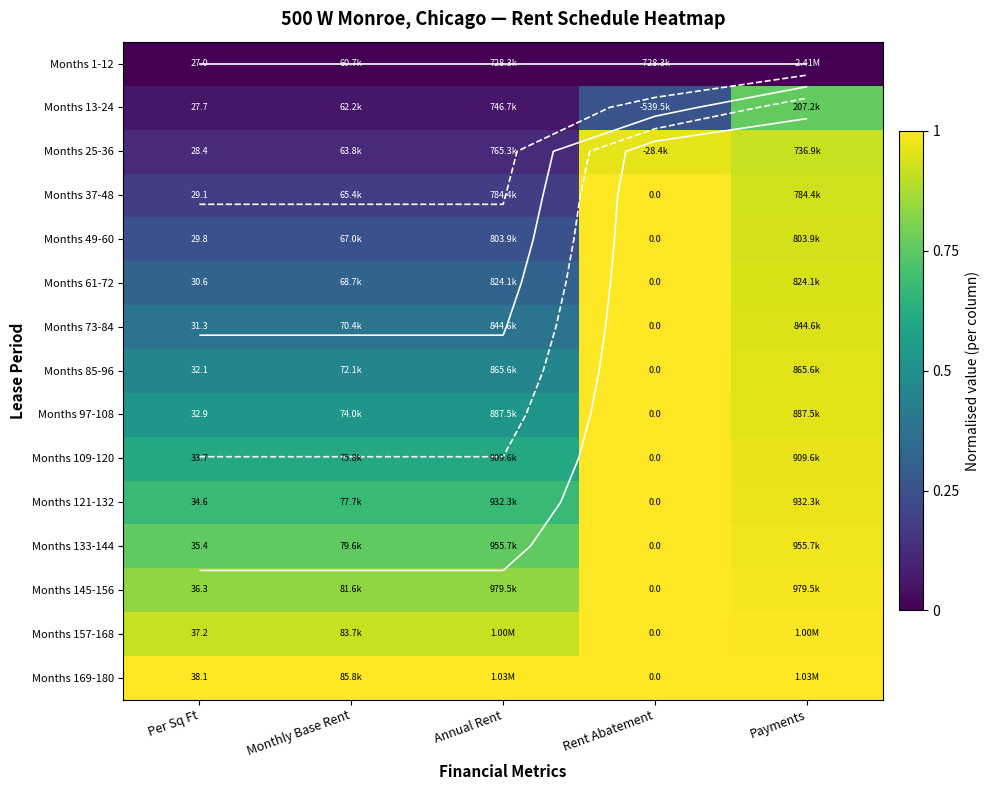

The Months 73-84 series shows 0.5 at Rent Abatement. True or false?

False